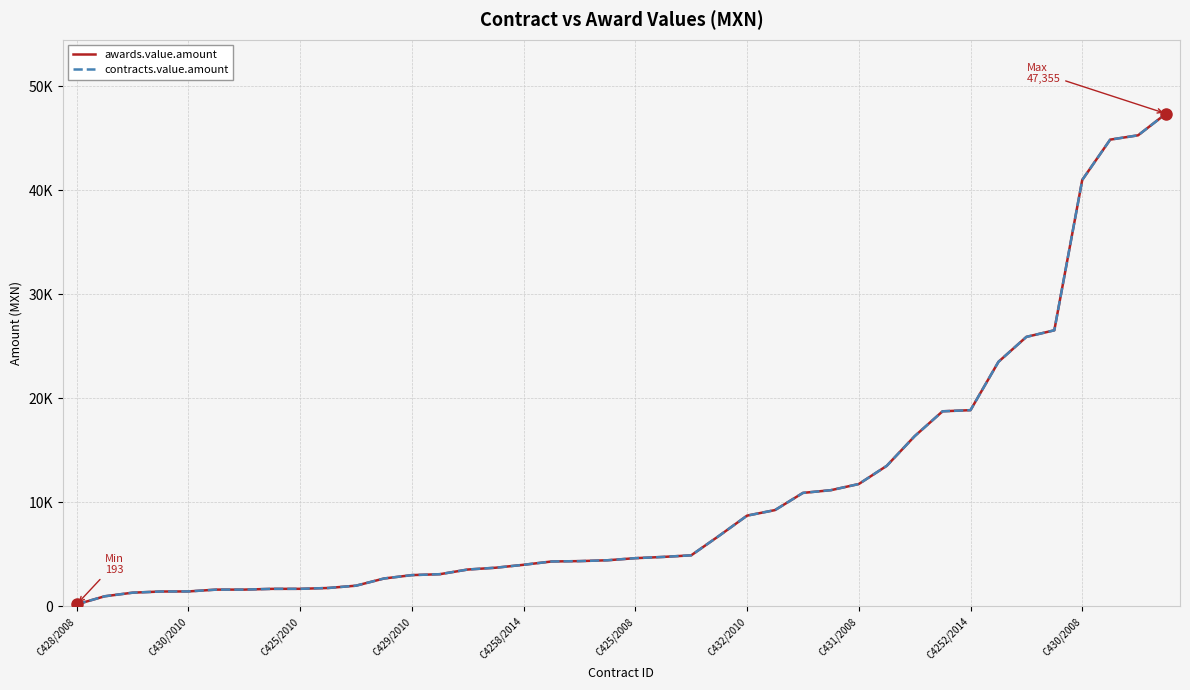

Is this an area chart (filled region under the line)?

No